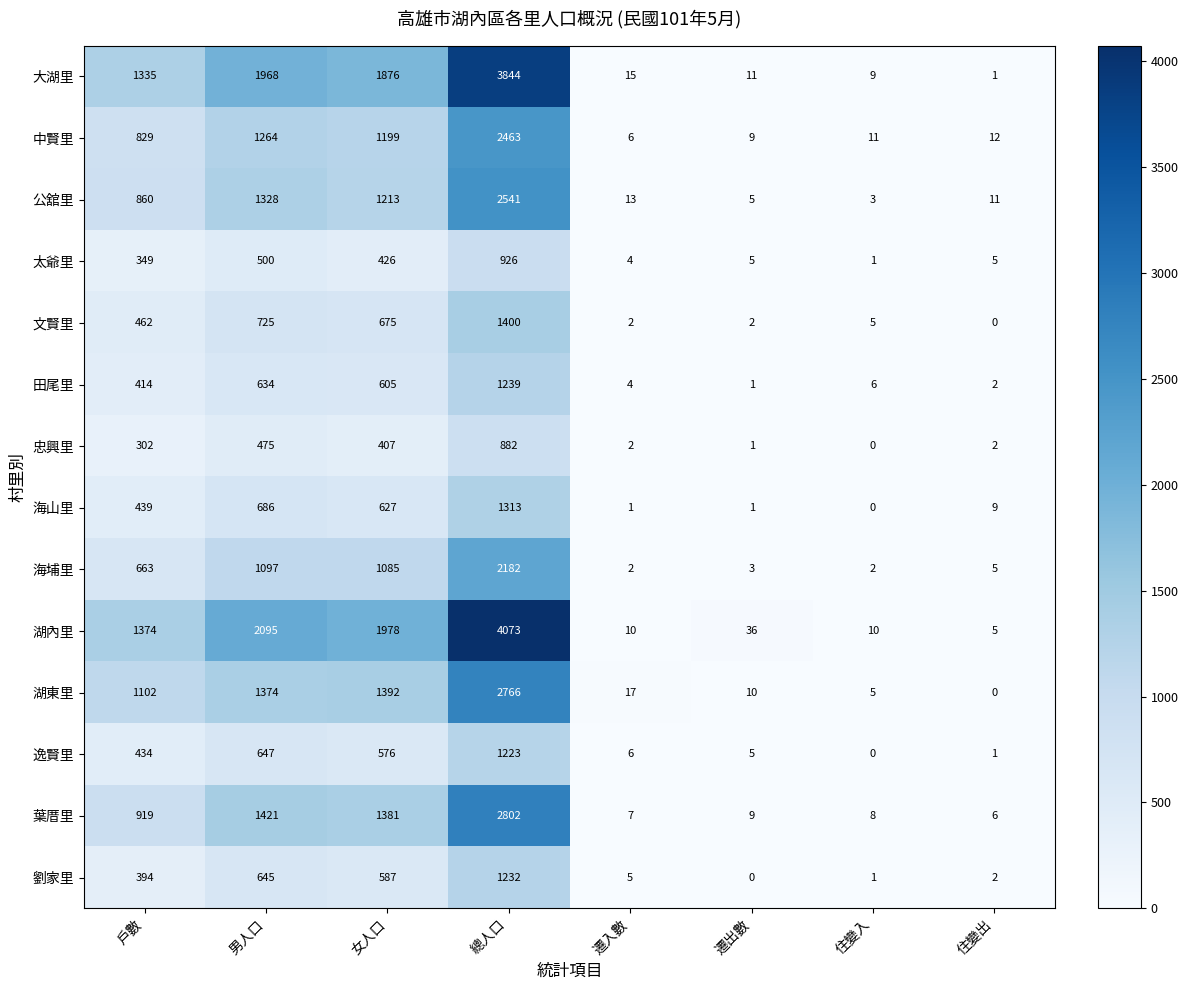

Where is 湖內里 nearest to the value 2039?

男人口